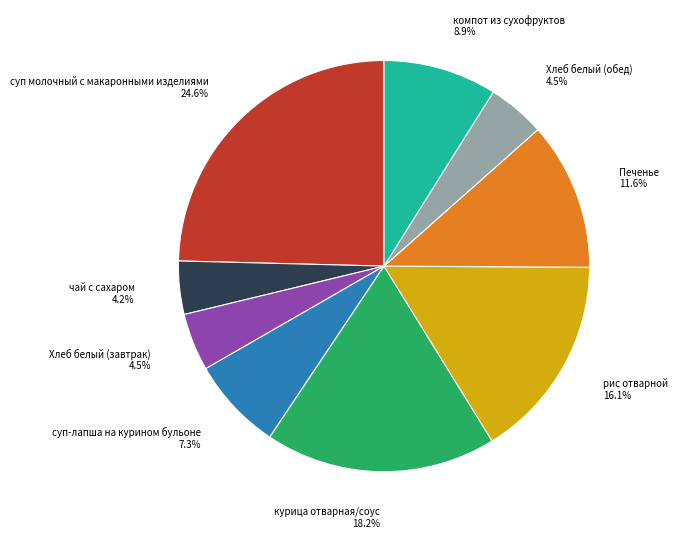

What is the largest slice in the pie chart?

суп молочный с макаронными изделиями